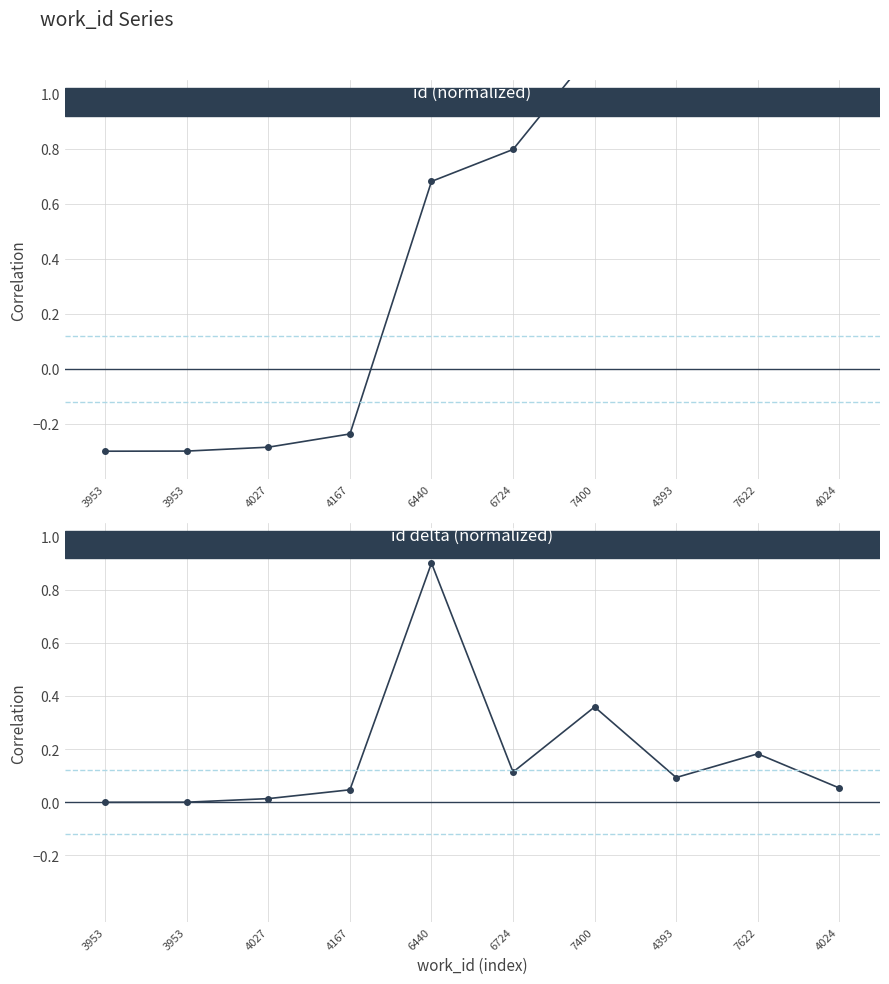

Does the chart have visible grid lines?

Yes